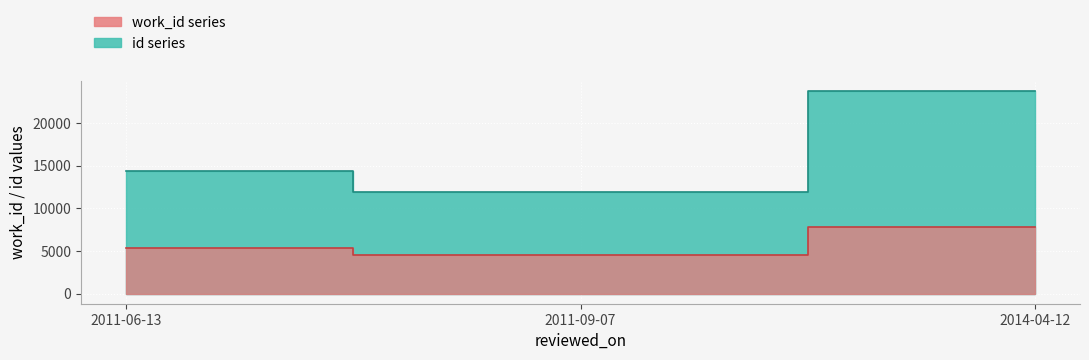

Which category has the lowest value across all series?

2011-09-07